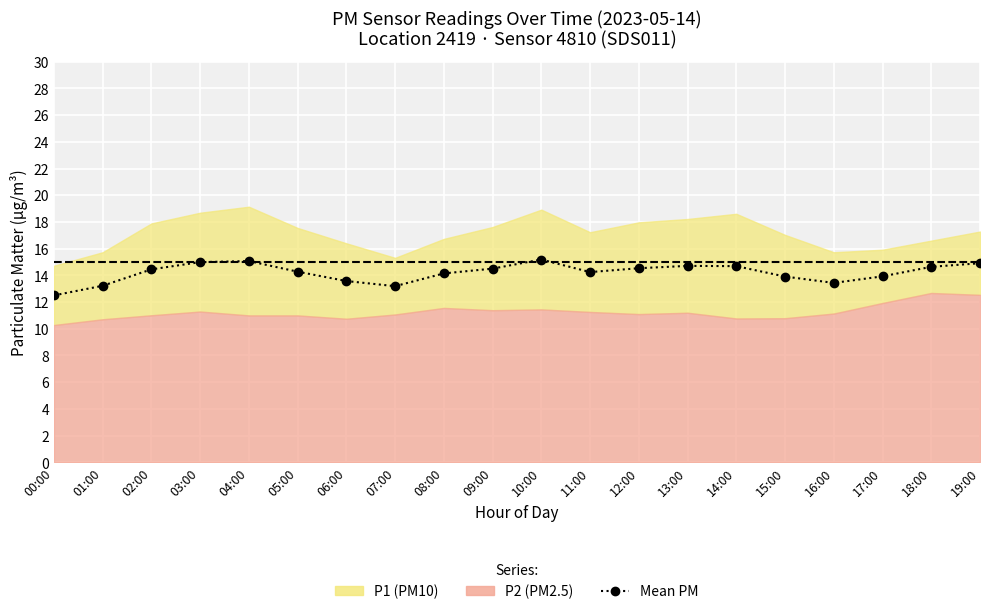

What is the difference between the maximum and minimum values?

2.7